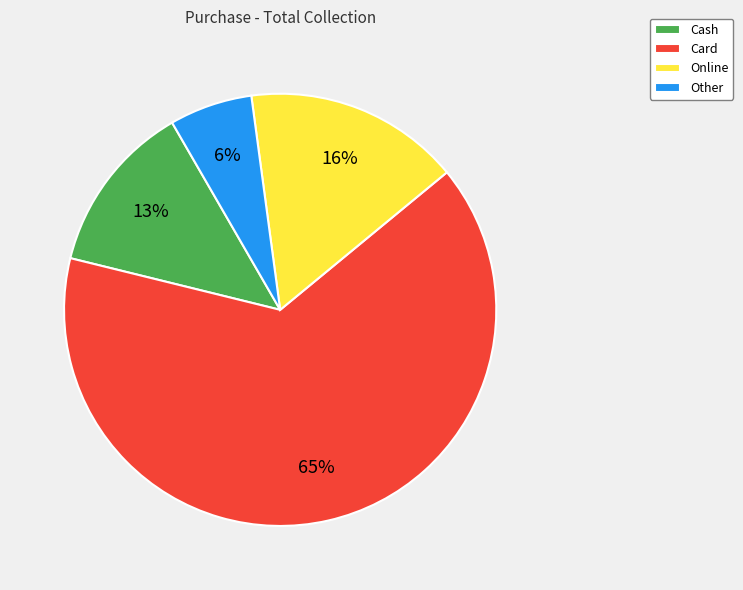

Count the number of slices in the pie.

4